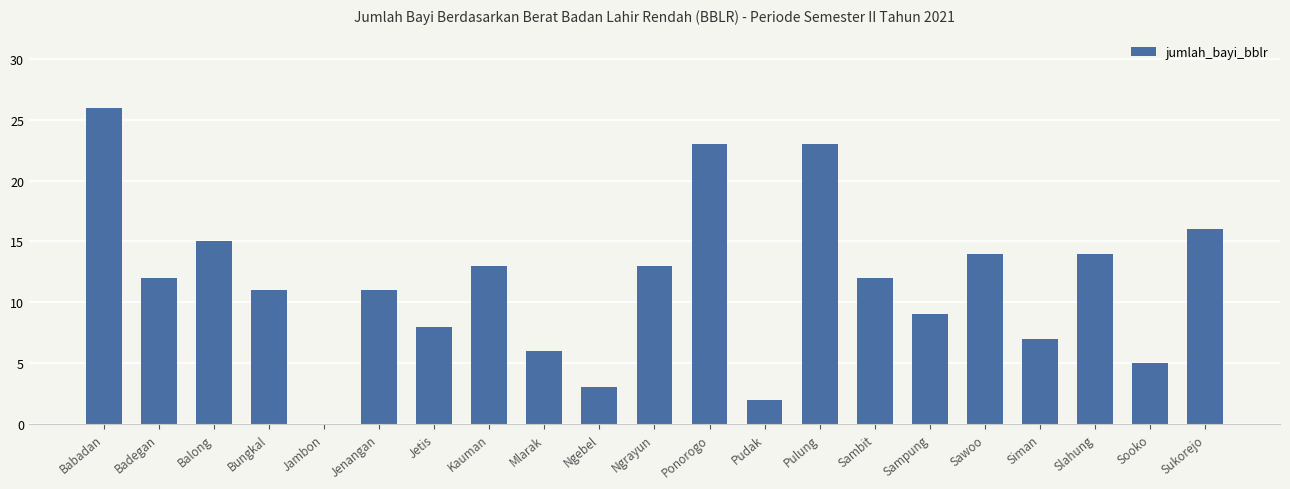

Is it true that the value at Sukorejo is 16?

True